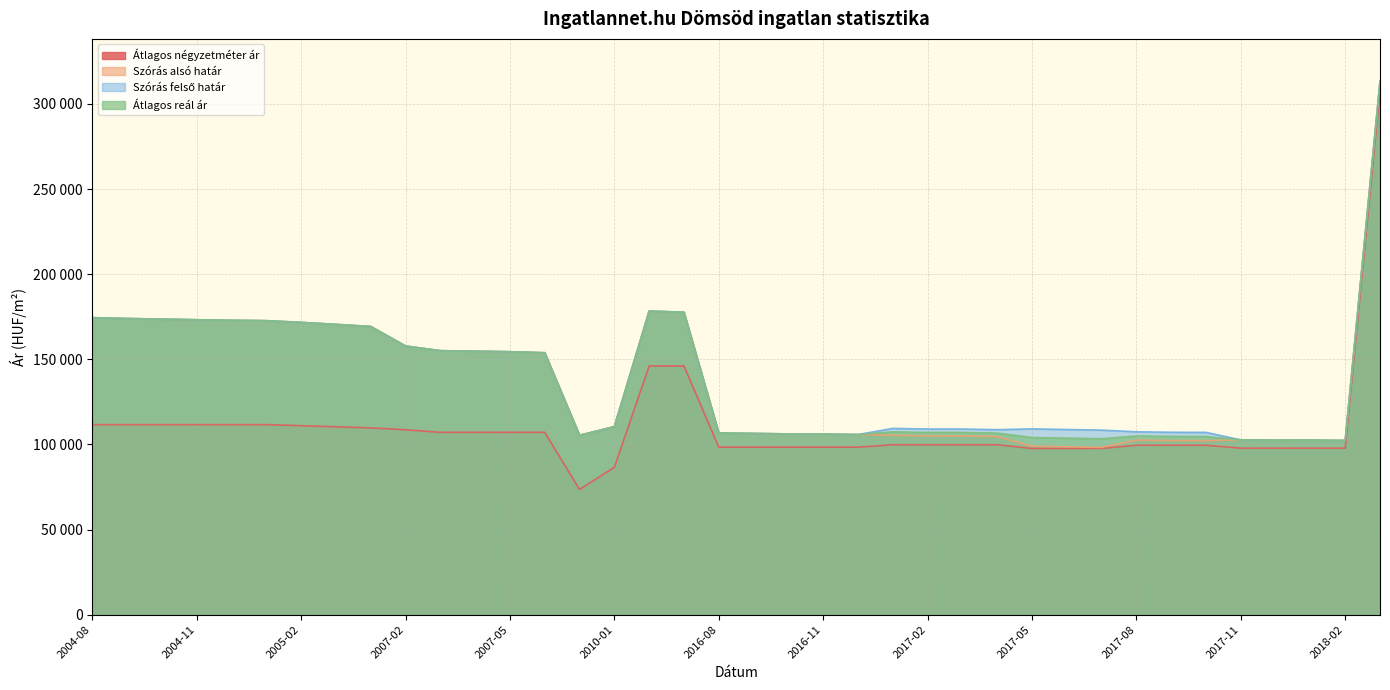

At which label does Szórás felső határ reach its peak?

2021-08